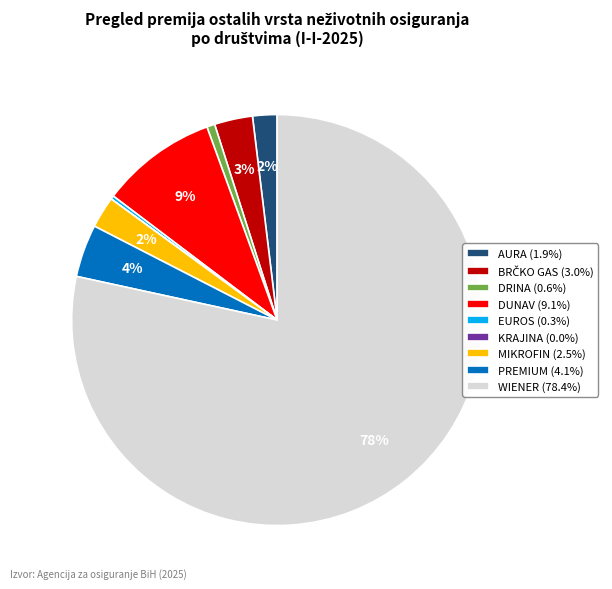

Is it true that DUNAV is 9% of the pie?

True